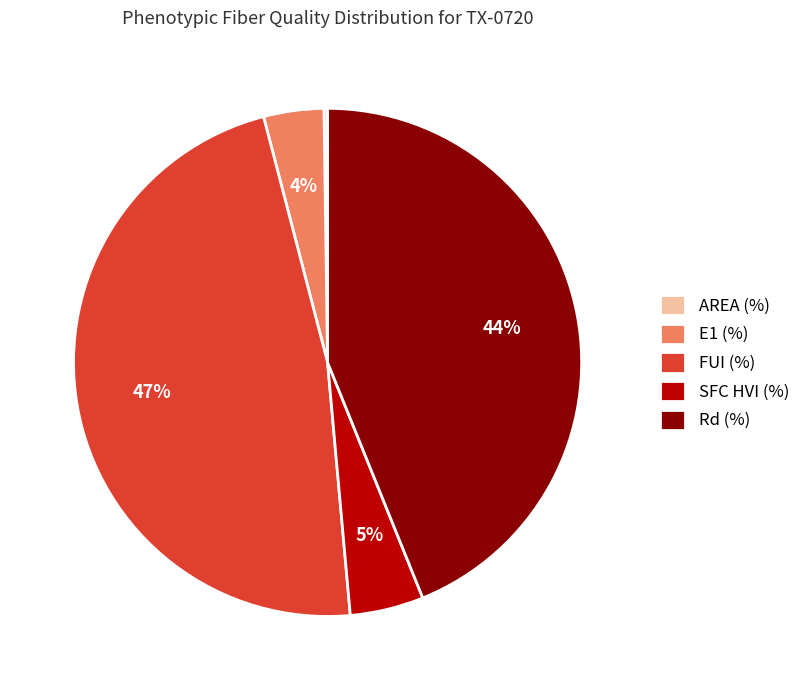

To the nearest percent, what portion does FUI (%) represent?

47%